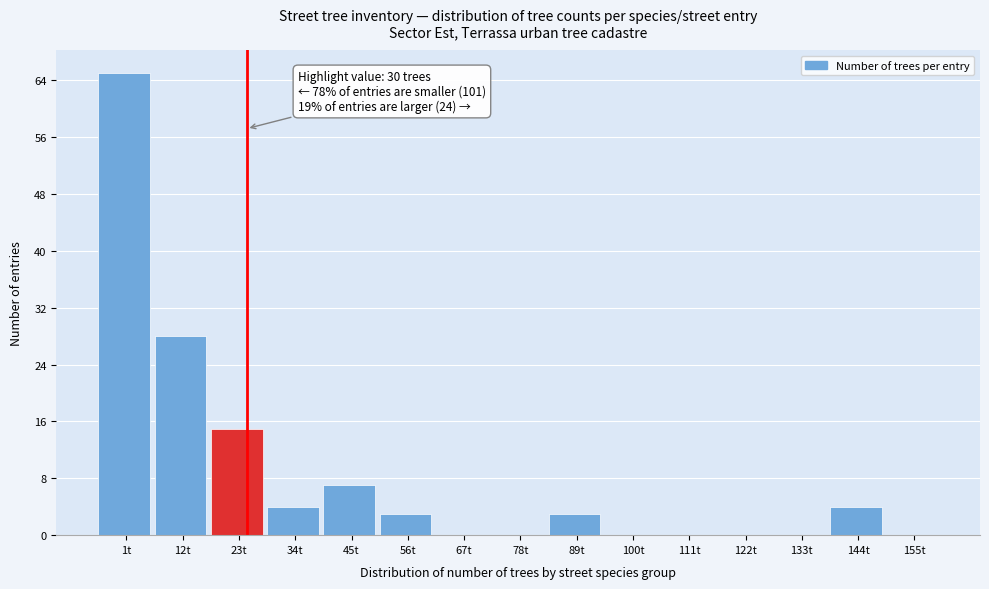

Reading right to left, transcribe all the data shown in this chart.

155t=0	144t=4	133t=0	122t=0	111t=0	100t=0	89t=3	78t=0	67t=0	56t=3	45t=7	34t=4	23t=15	12t=28	1t=65